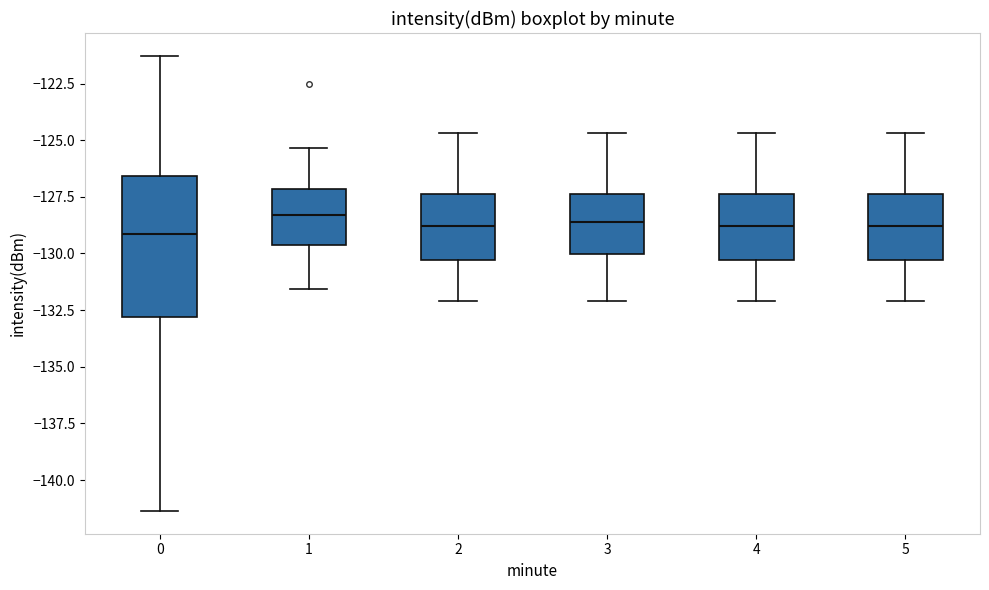

Where does the upper whisker of the box at x = 1 end on the y-axis? The values are not printed on the chart, so give them approximately, as read against the axis.

-125.5